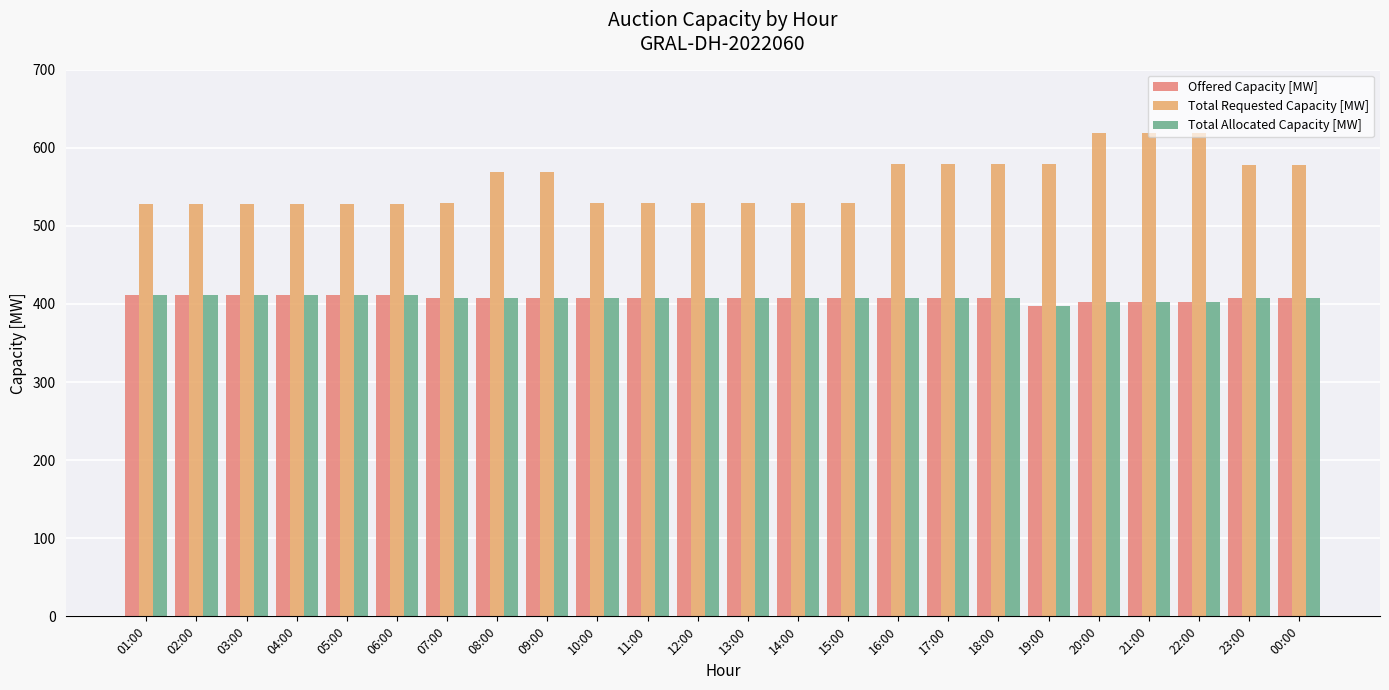

The Total Allocated Capacity [MW] series shows 407 at 11:00. True or false?

True